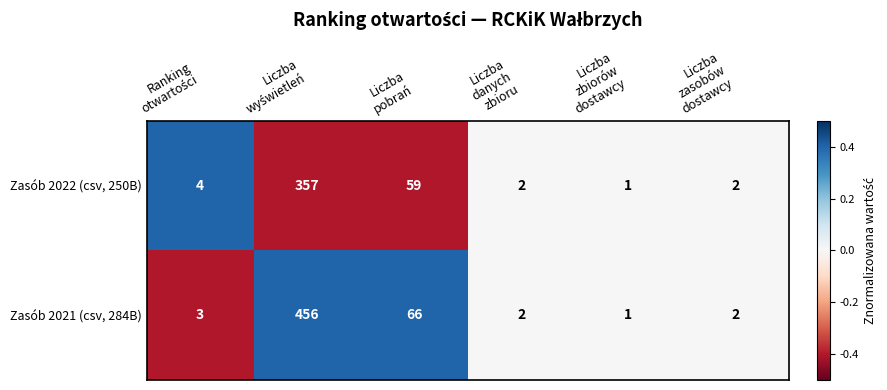

Reading left to right, what are all the values shown in this chart?

Zasób 2022 (csv, 250B): 4	357	59	2	1	2
Zasób 2021 (csv, 284B): 3	456	66	2	1	2